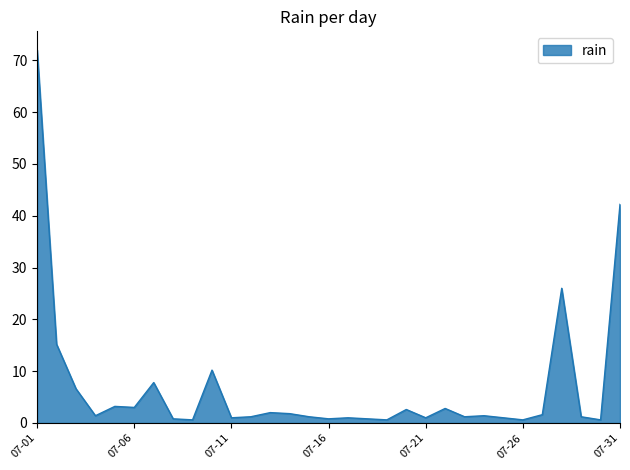

What is the minimum value shown in the chart?

0.6